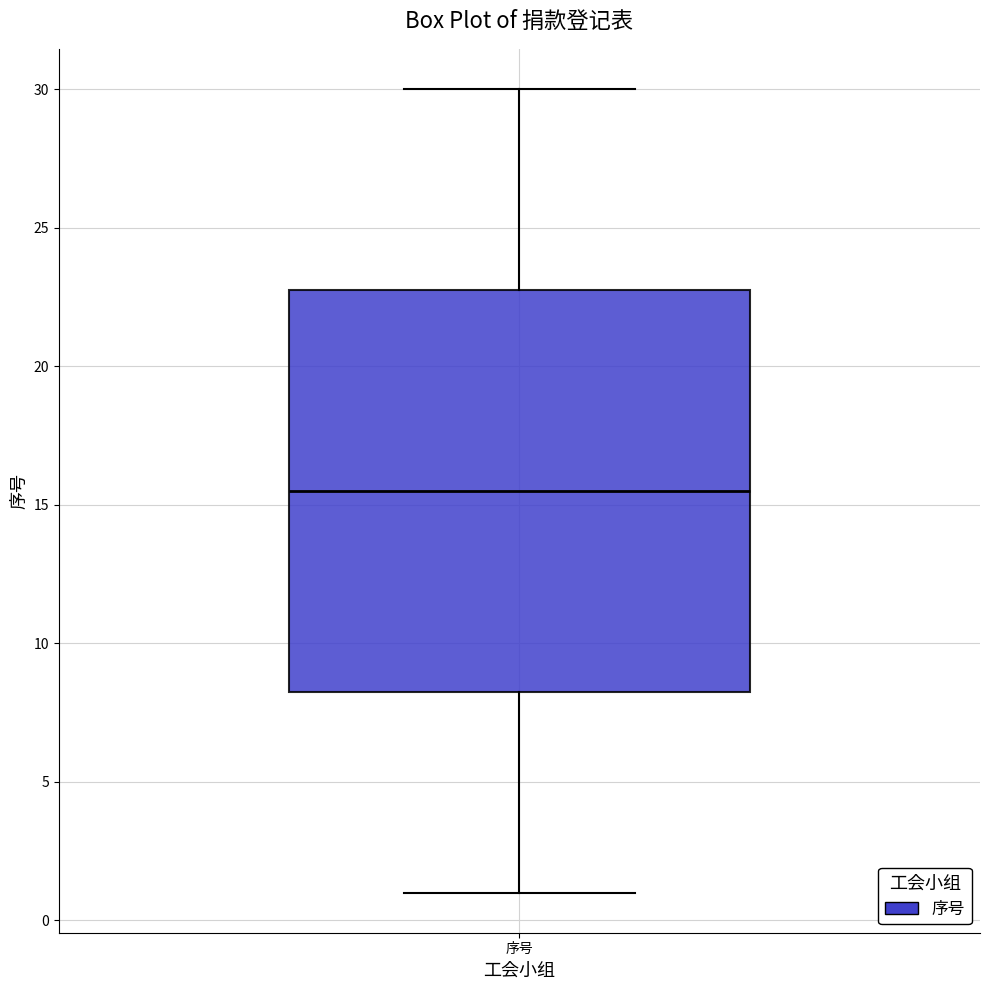

Where is the lower edge of the box for 序号 on the y-axis? The values are not printed on the chart, so give them approximately, as read against the axis.

8.5